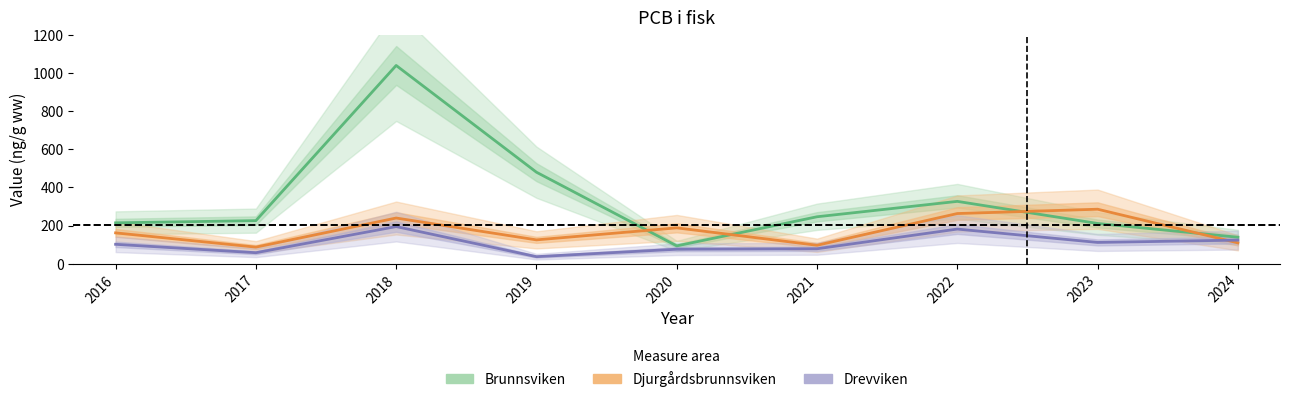

What are all the series names shown in the legend?

Brunnsviken, Djurgårdsbrunnsviken, Drevviken